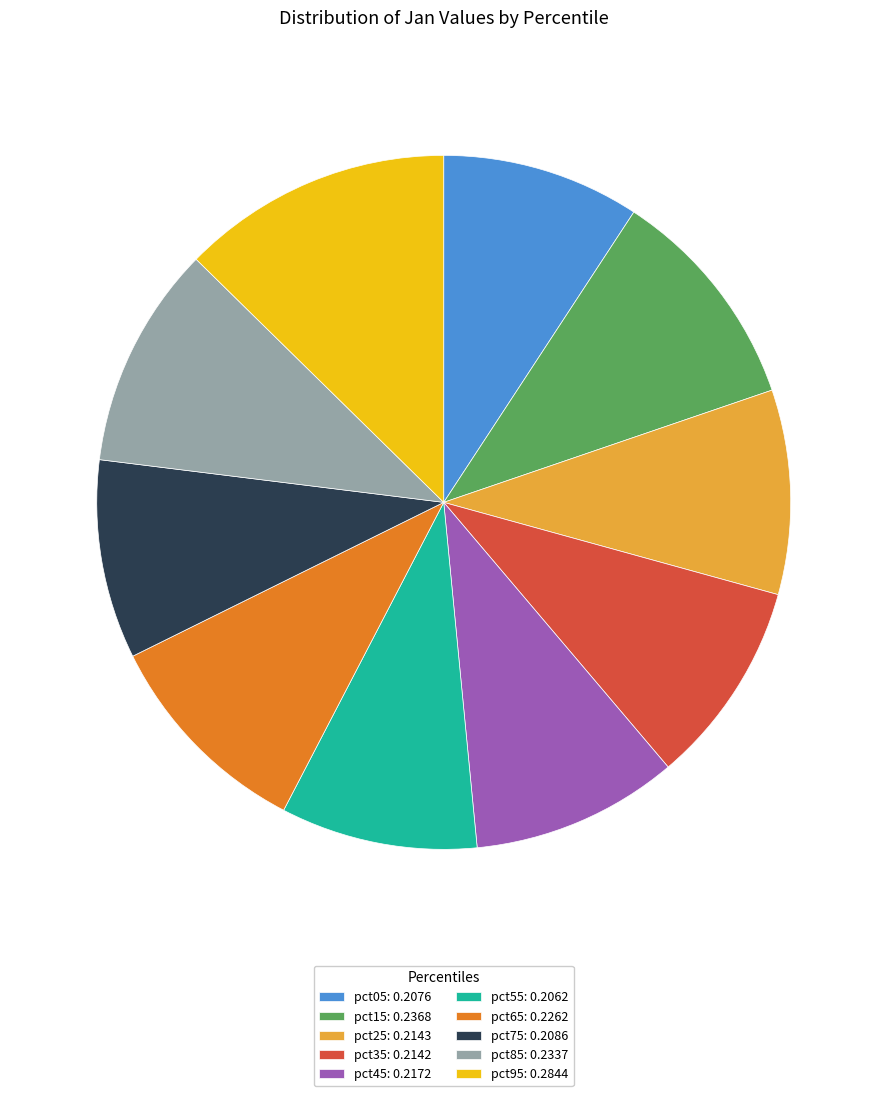

Is there a majority slice in this chart?

No